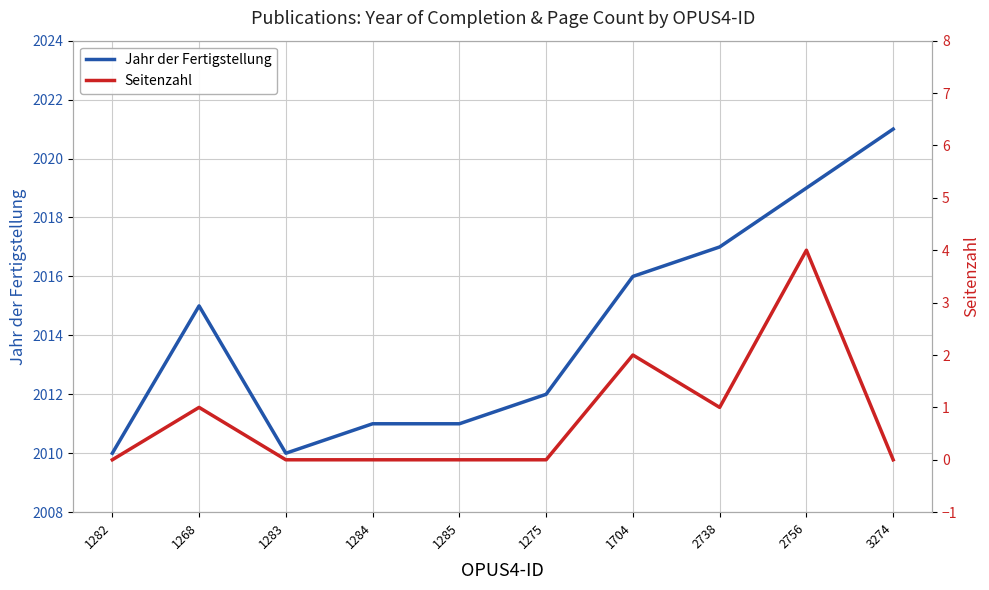

Reading left to right, extract all data points from this chart.

Jahr der Fertigstellung: 2010	2015	2010	2011	2011	2012	2016	2017	2019	2021
Seitenzahl: 0	1	0	0	0	0	2	1	4	0